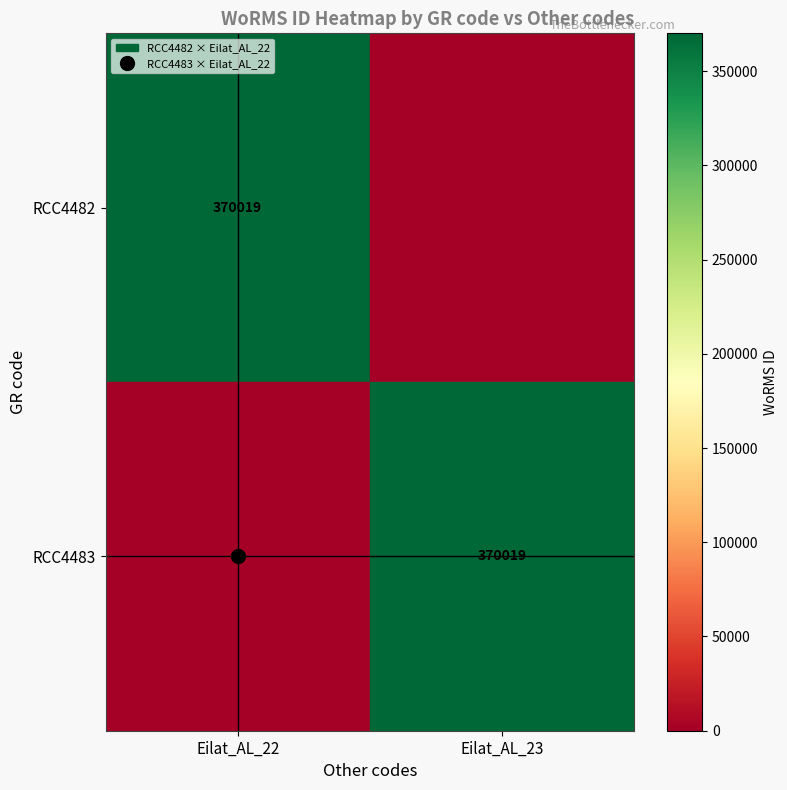

Which series has the widest spread of values?

RCC4482